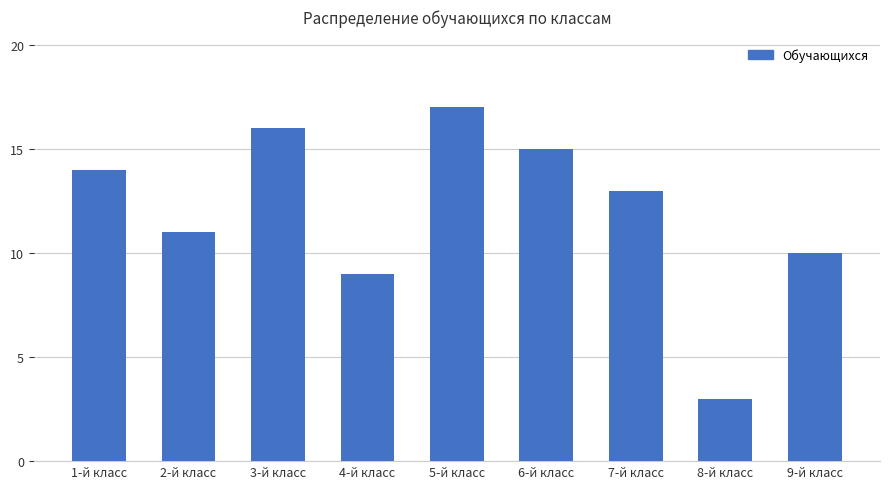

At which label is the value closest to 10?

9-й класс